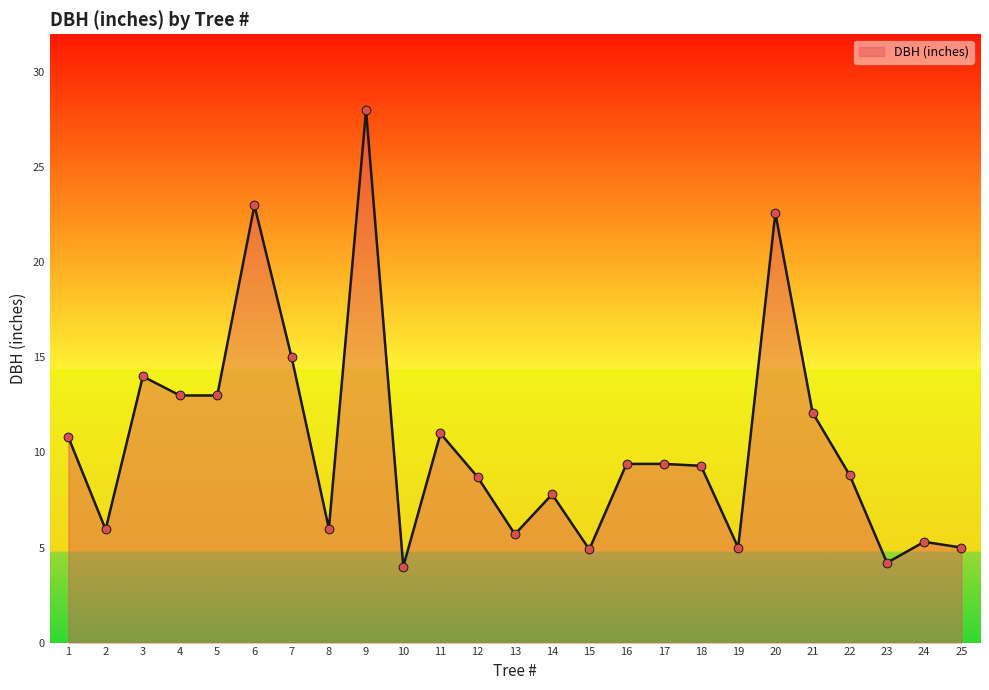

Which has a higher value, 20 or 23?

20